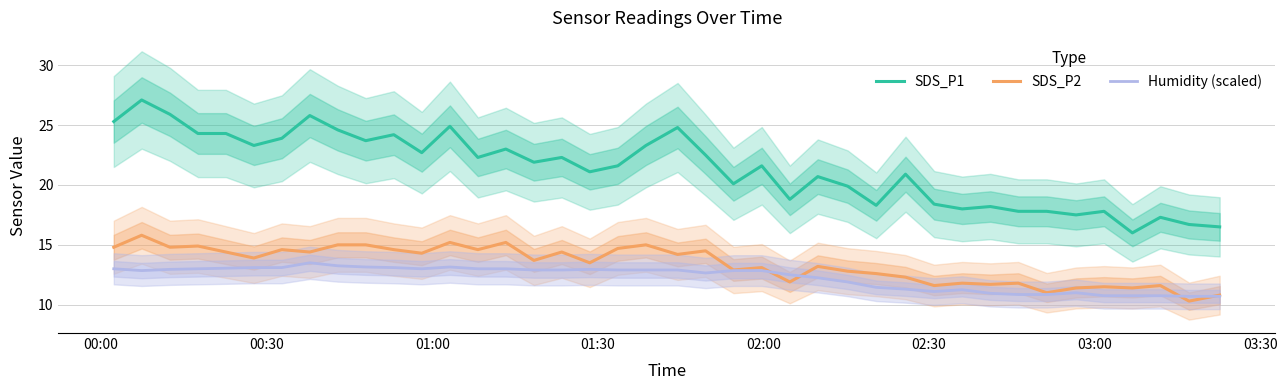

True or false: SDS_P2 and Humidity (scaled) cross at least once.

True